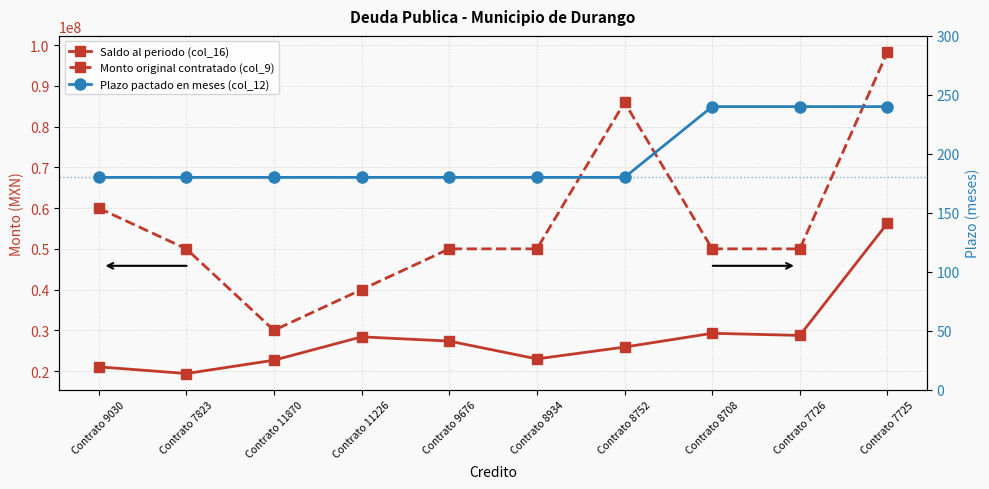

What is the label of the 5th point from the left?

Contrato 9676